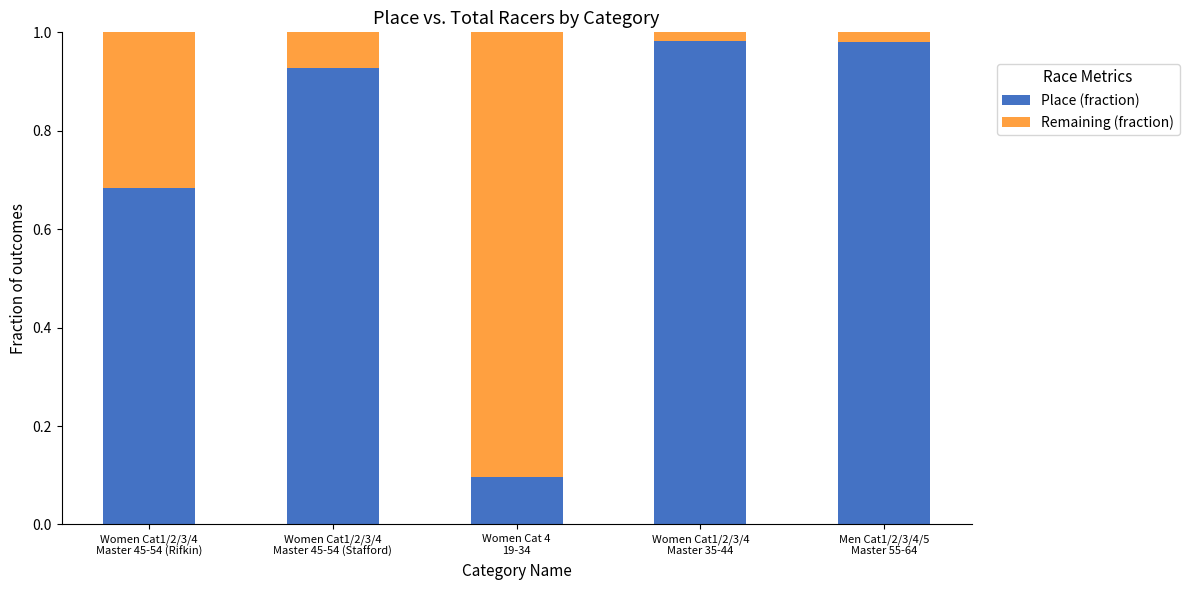

What are all the series names shown in the legend?

Place (fraction), Remaining (fraction)